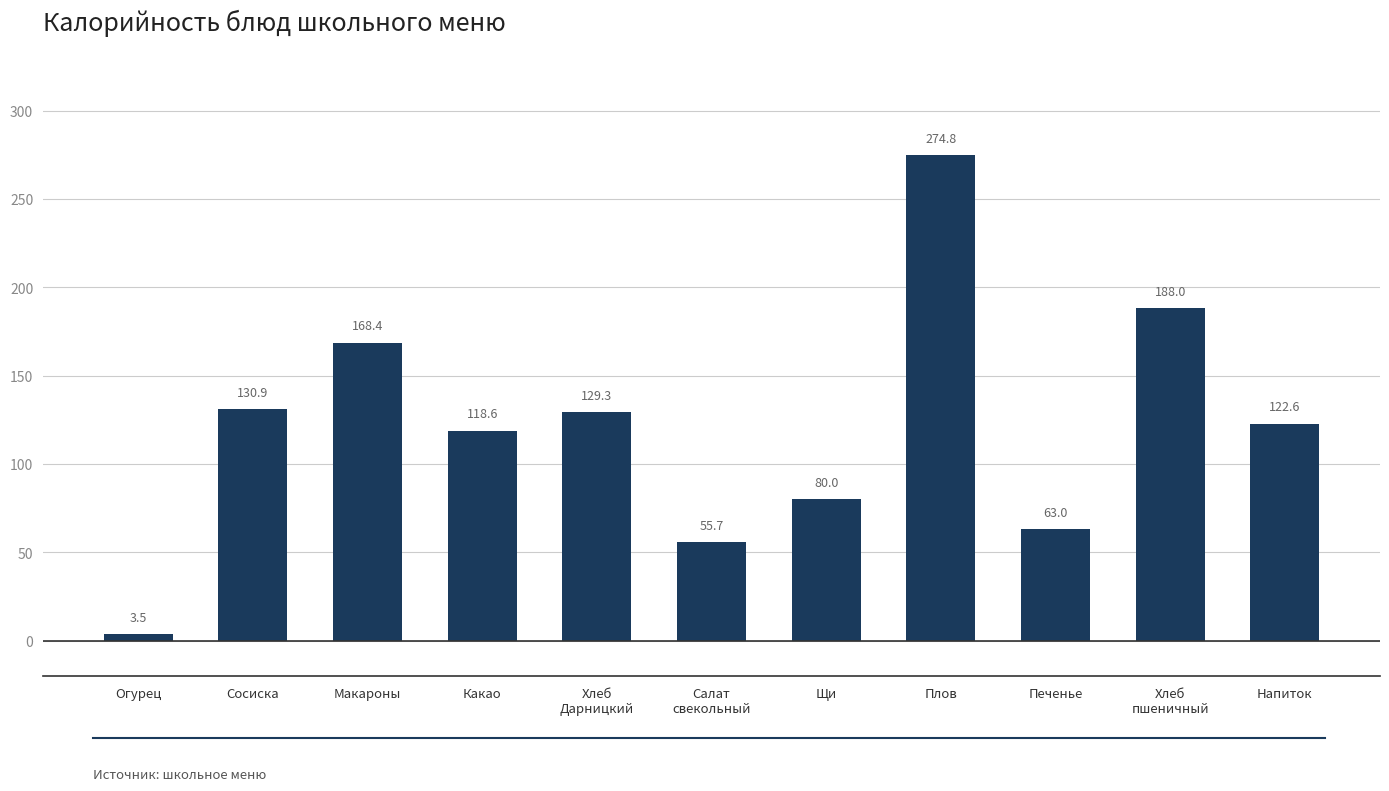

What is the difference between the values at Какао and Печенье?

55.6